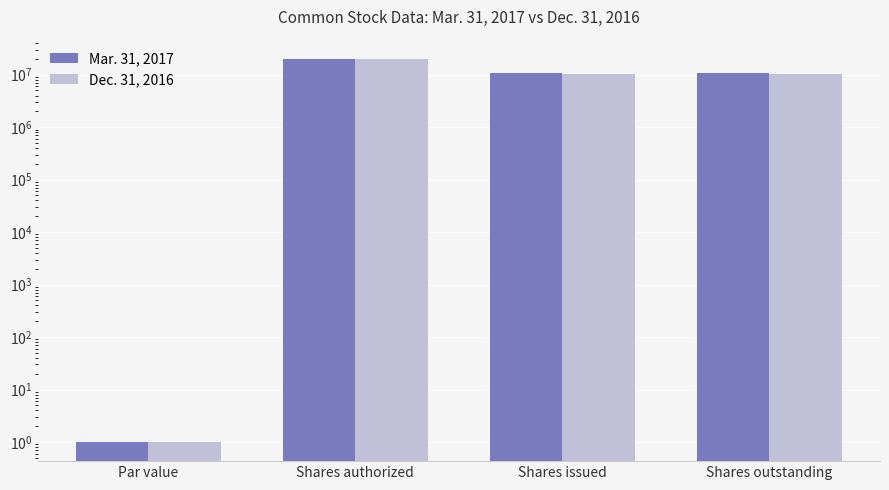

How many bars are there in each group?

2